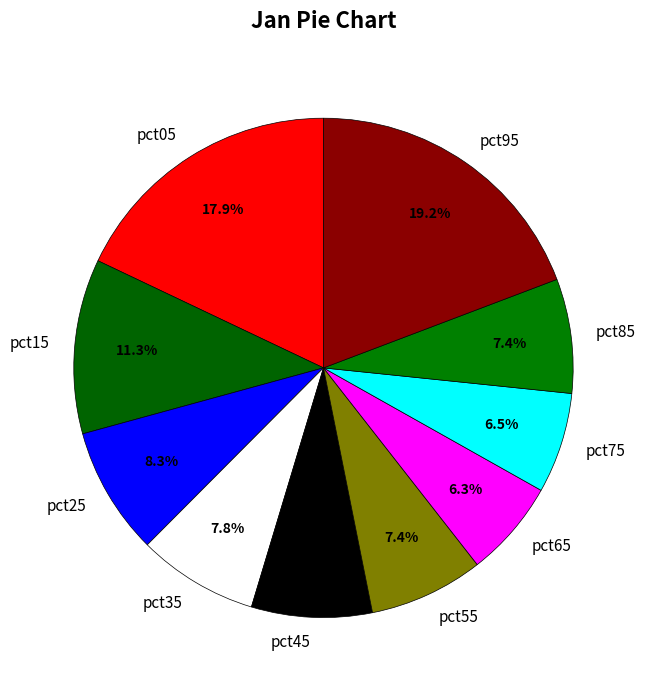

True or false: pct45 accounts for 8% of the total.

True